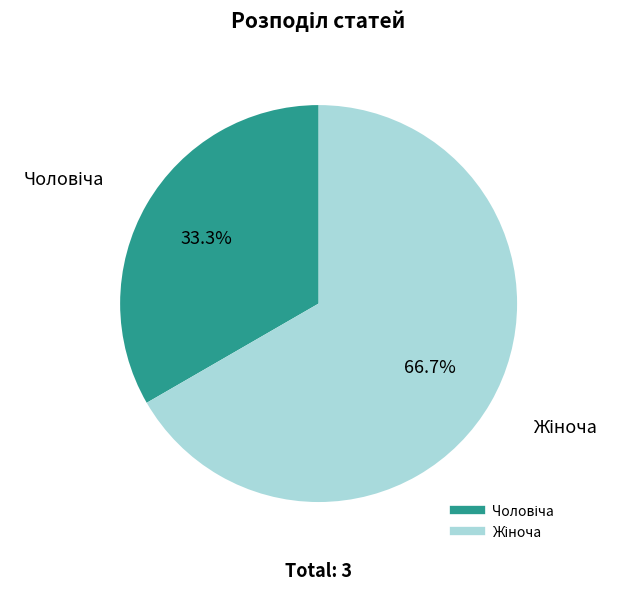

Is there any slice that represents more than half of the pie?

Yes